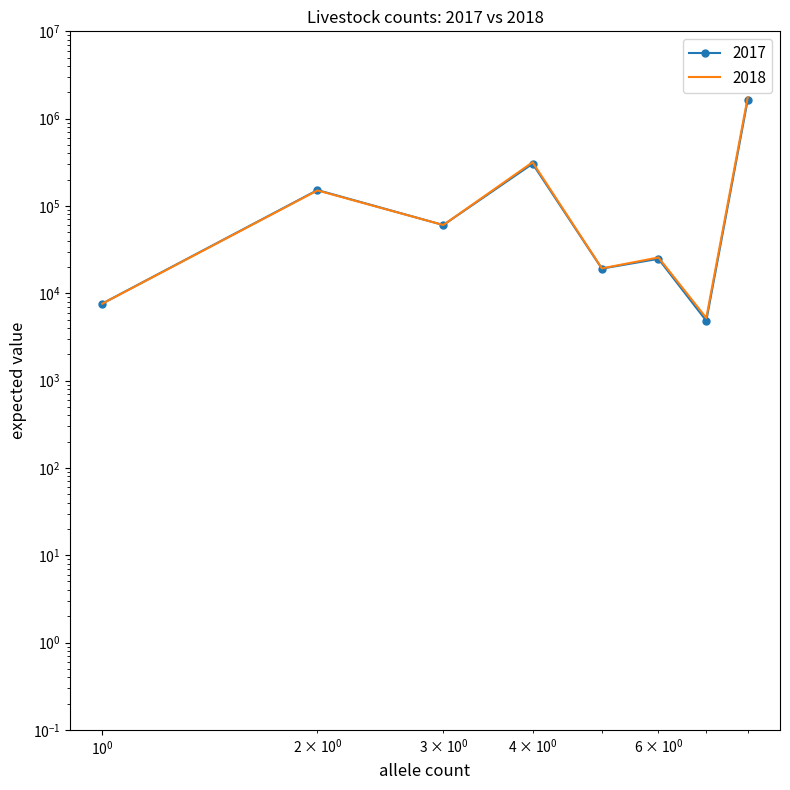

What is the greatest value displayed?

1759929